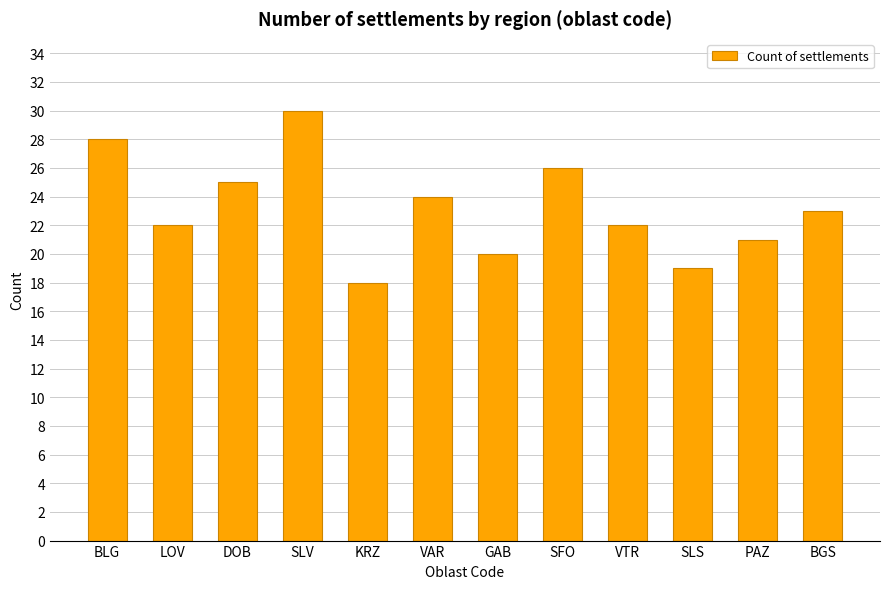

The chart shows a value of 52 at SLV. True or false?

False